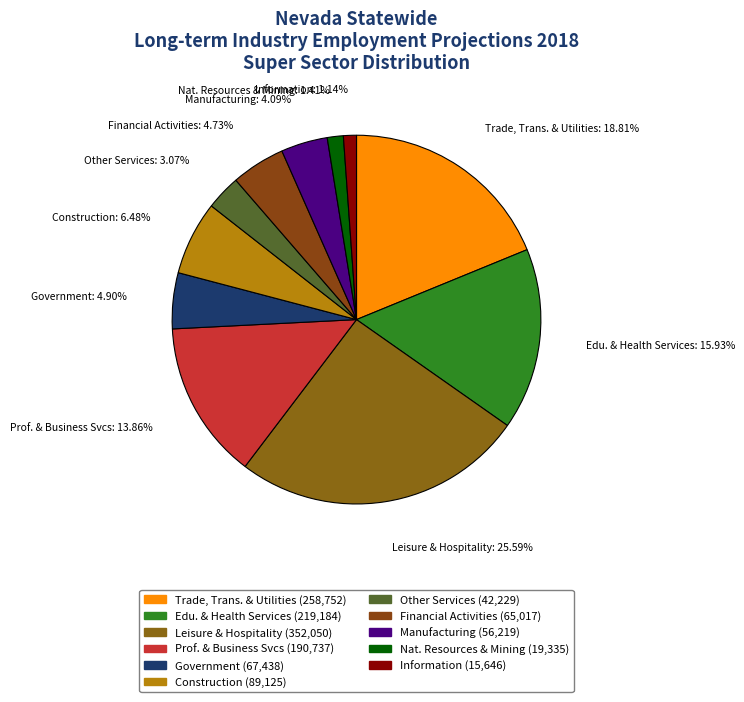

What percentage is NOT represented by Government?

95.1%